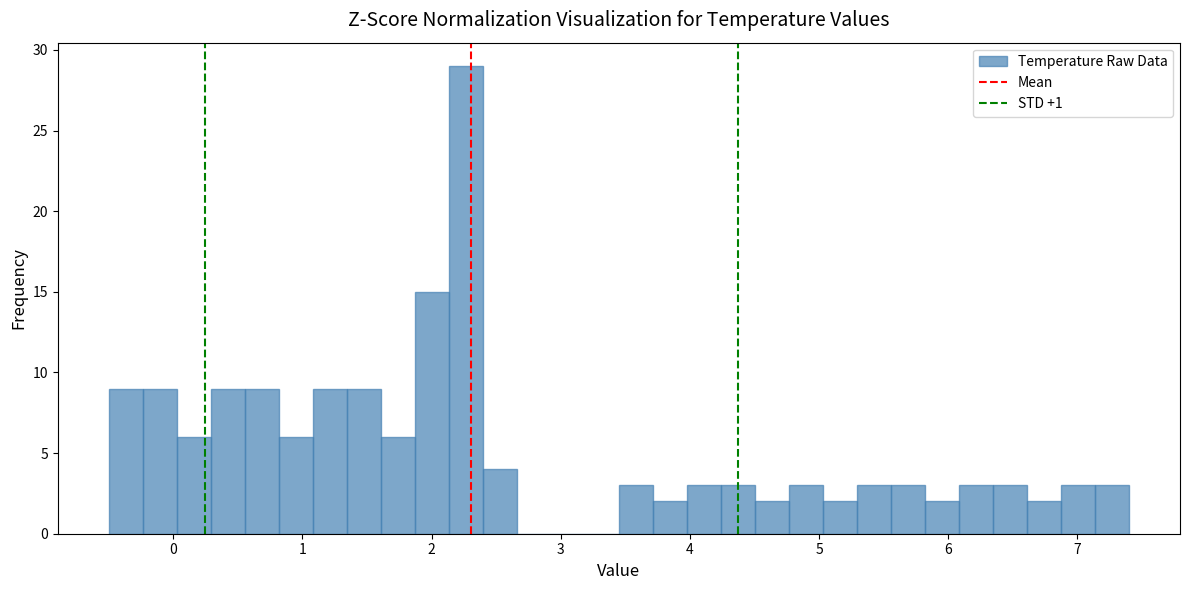

Read against the x-axis, roughly where is the centre of the tallest bar?

2.3